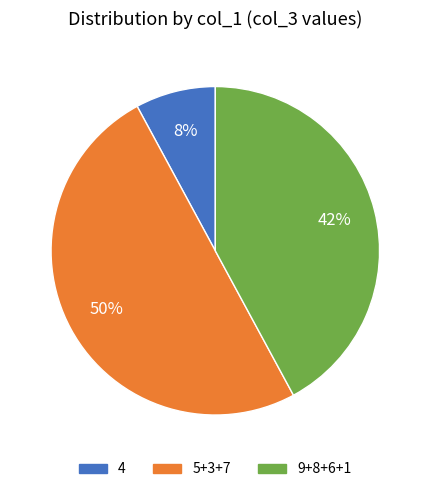

Which slice is the largest?

5+3+7